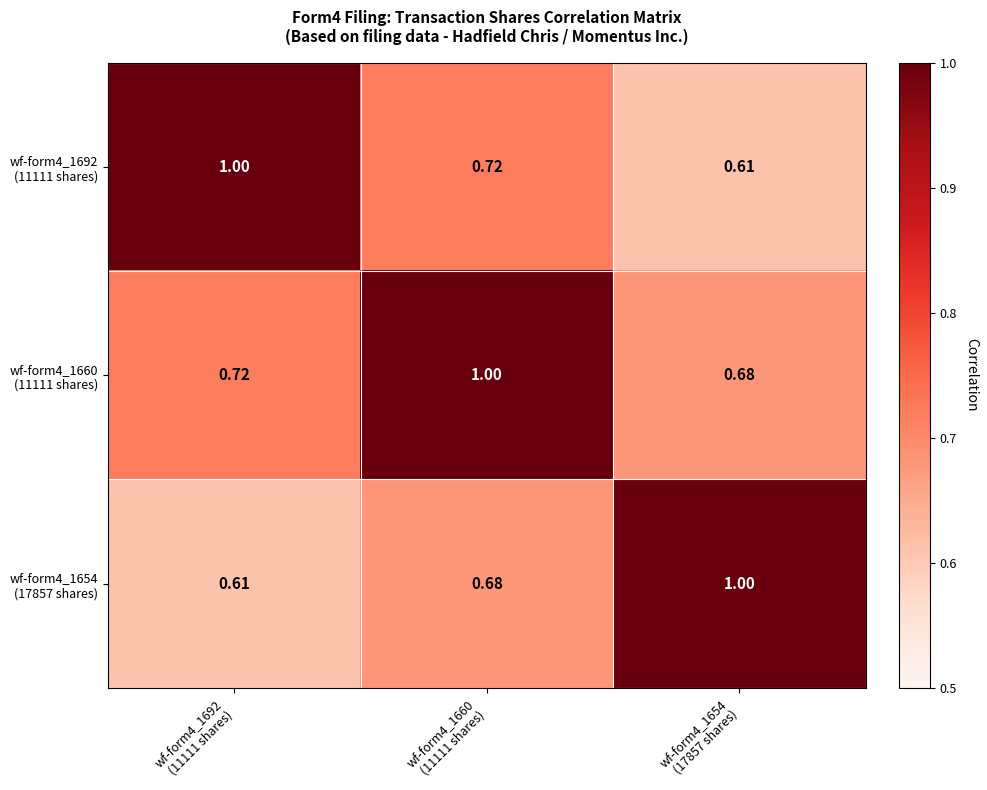

At how many categories does at least one series exceed 0?

3